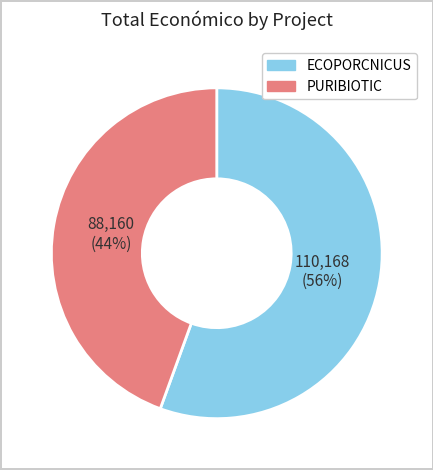

Count the number of slices in the pie.

2